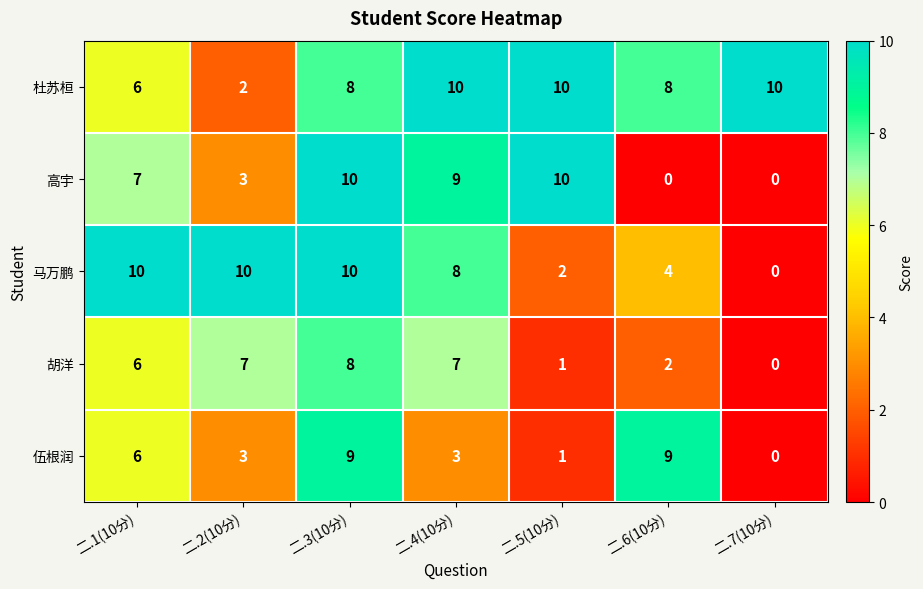

What is the spread (max minus min) of values at 二.6(10分)?

9